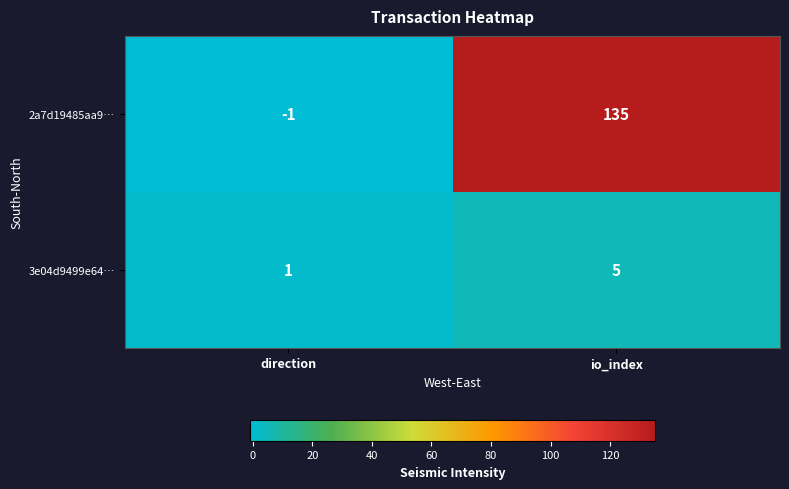

Rank the series by their maximum value, from highest to lowest.

2a7d19485aa9…, 3e04d9499e64…